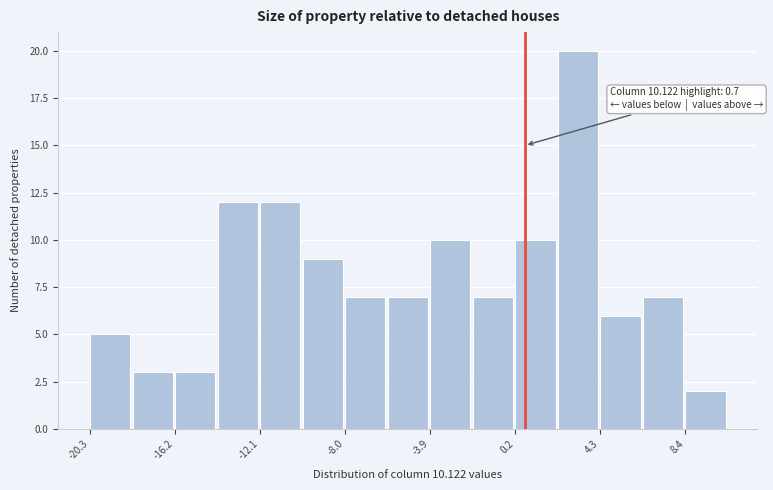

Which range on the x-axis has the tallest bar?

2.5 to 4.5